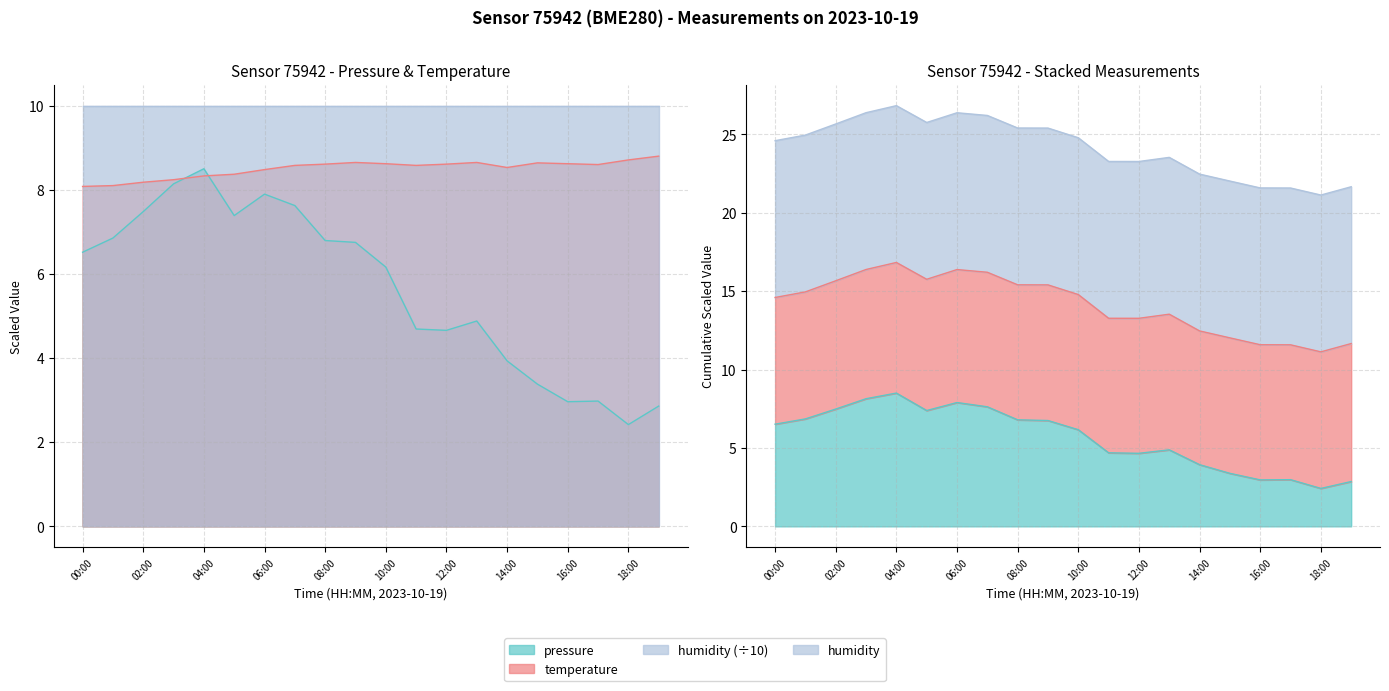

How many categories are shown in the chart?

20